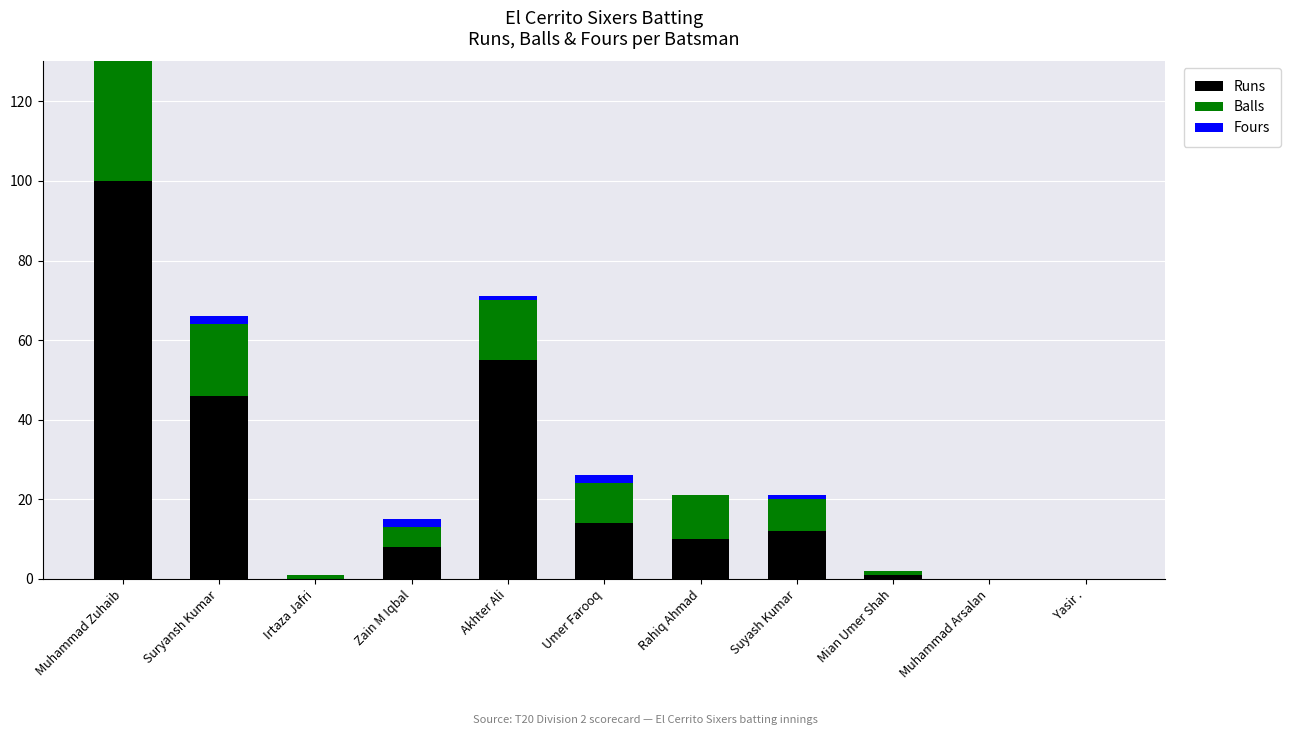

List the labels in order of Balls value, smallest first.

Muhammad Arsalan, Yasir ., Irtaza Jafri, Mian Umer Shah, Zain M Iqbal, Suyash Kumar, Umer Farooq, Rahiq Ahmad, Akhter Ali, Suryansh Kumar, Muhammad Zuhaib